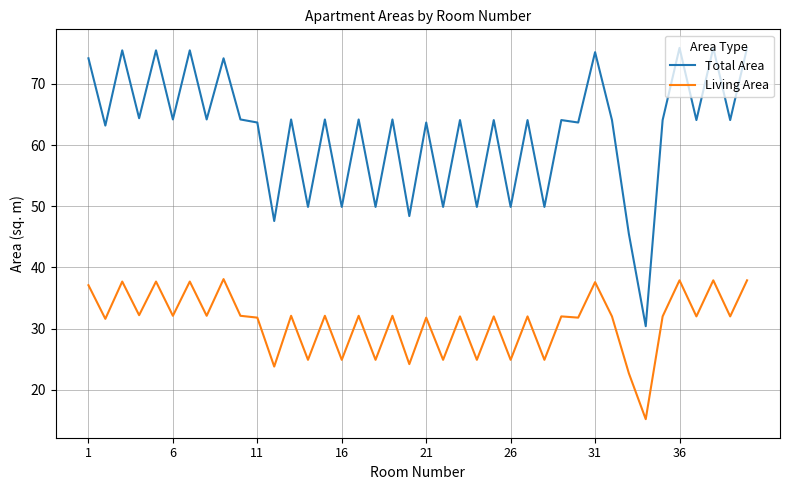

What is the smallest value displayed?

15.2